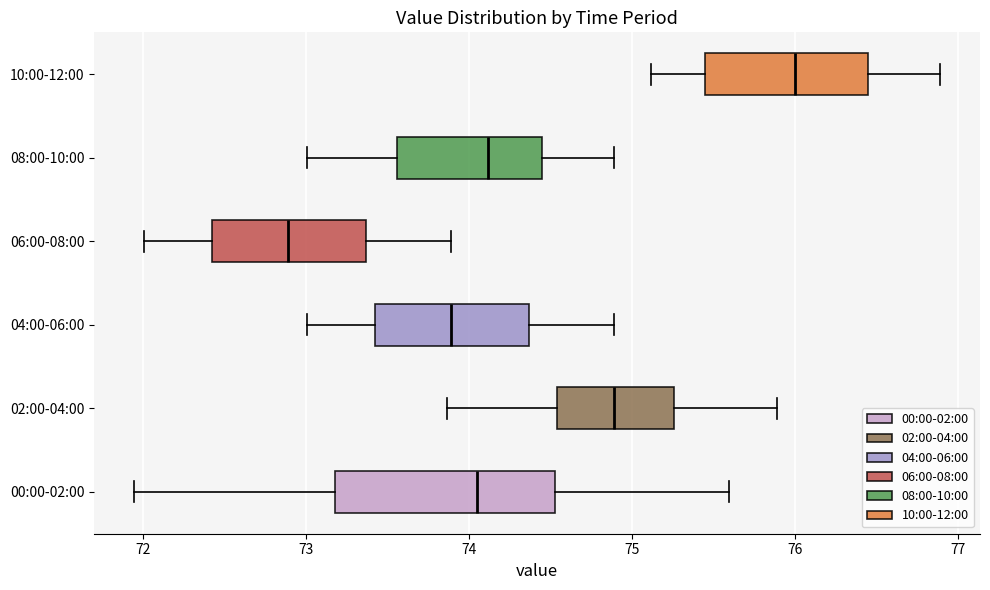

Reading bottom to top, read every box against the x-axis: the position of its median line, the range the box covers, and the ends of its whiskers. The values are not printed on the chart, so give them approximately, as read against the axis.

00:00-02:00: median 74.1, box 73.2 to 74.5, whiskers 72.0 to 75.6
02:00-04:00: median 74.9, box 74.5 to 75.3, whiskers 73.9 to 75.9
04:00-06:00: median 73.9, box 73.4 to 74.4, whiskers 73.0 to 74.9
06:00-08:00: median 72.9, box 72.4 to 73.4, whiskers 72.0 to 73.9
08:00-10:00: median 74.1, box 73.6 to 74.5, whiskers 73.0 to 74.9
10:00-12:00: median 76.0, box 75.5 to 76.5, whiskers 75.1 to 76.9